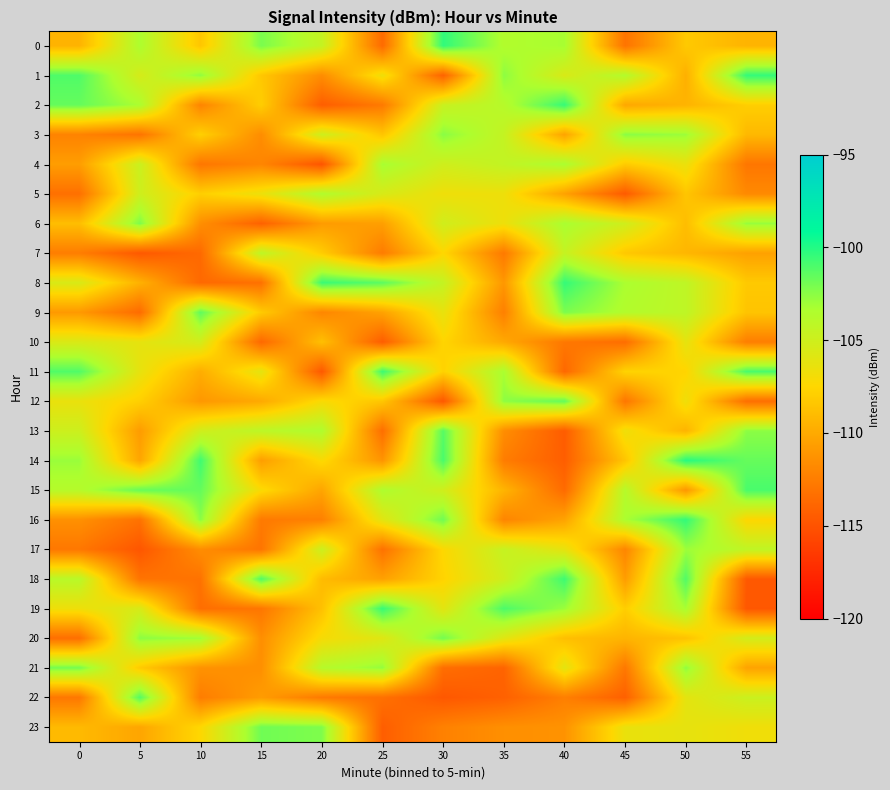

How many categories are shown in the chart?

12